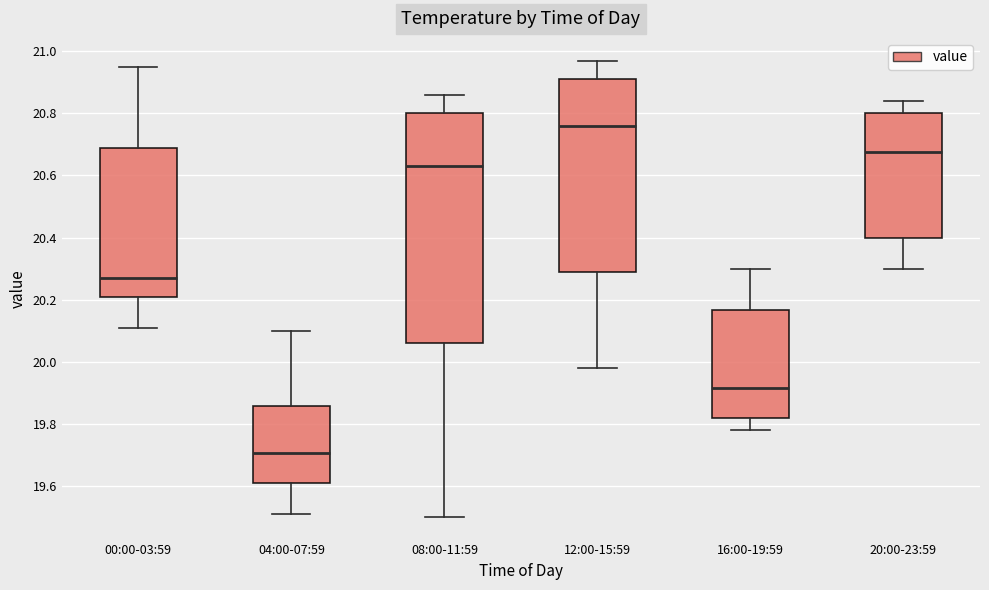

Where is the lower edge of the box for 08:00-11:59 on the y-axis? The values are not printed on the chart, so give them approximately, as read against the axis.

20.06